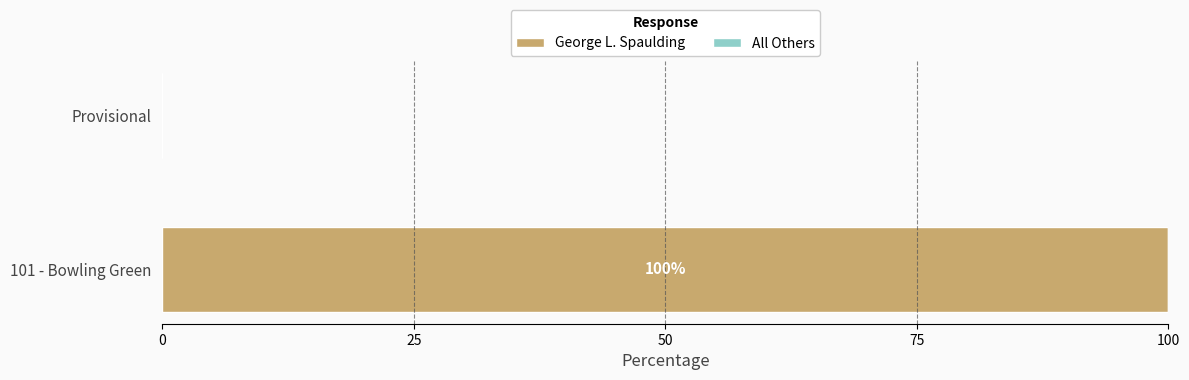

True or false: the data shows 100 at 101 - Bowling Green.

True